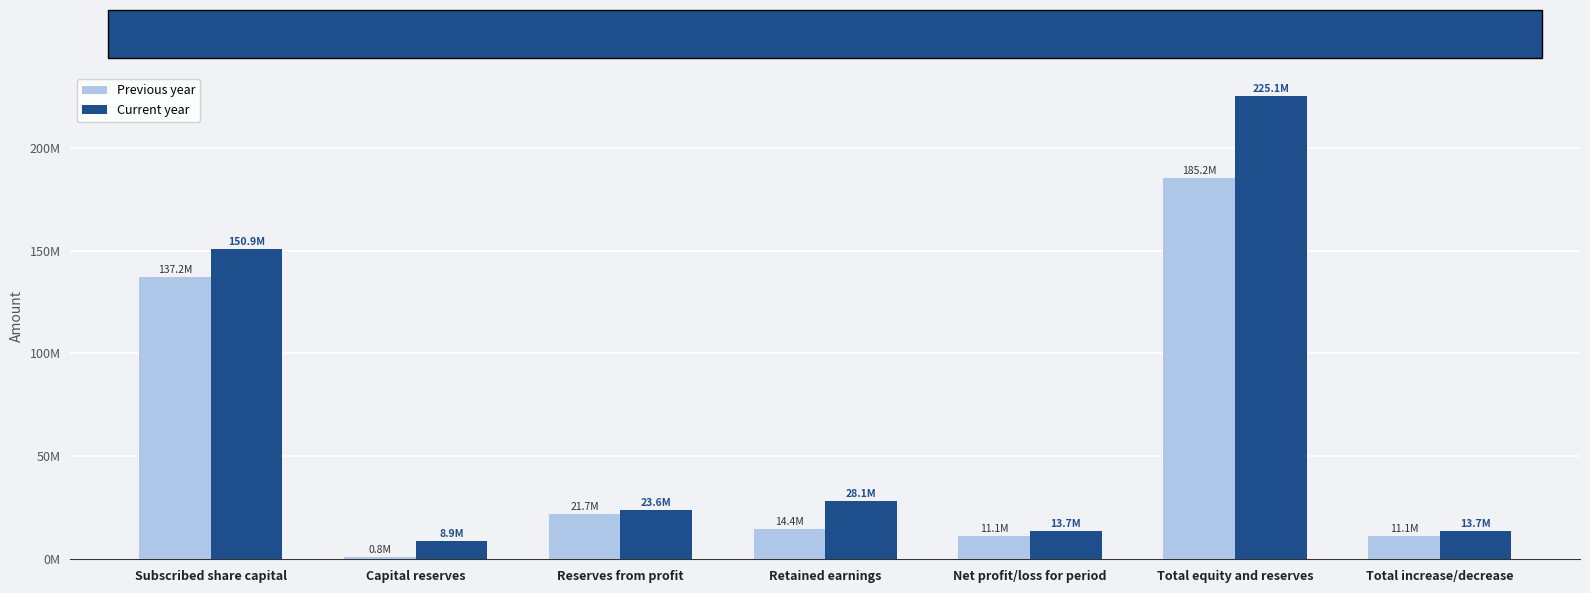

Rank the series by their maximum value, from highest to lowest.

Current year, Previous year